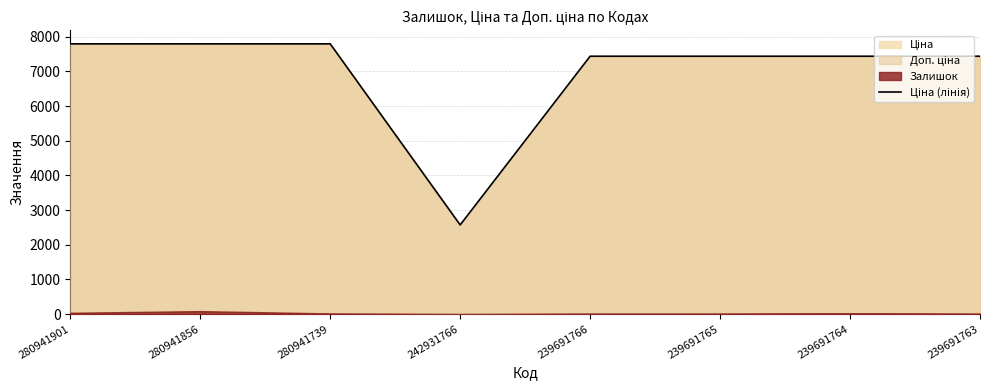

List the labels in order of value, largest first.

280941901, 280941856, 280941739, 239691766, 239691765, 239691764, 239691763, 242931766